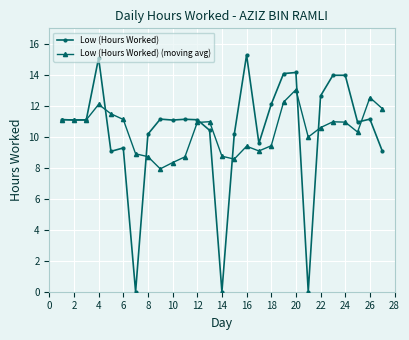

What is the difference between the maximum and minimum values in the Low (Hours Worked) (moving avg) series?

5.1